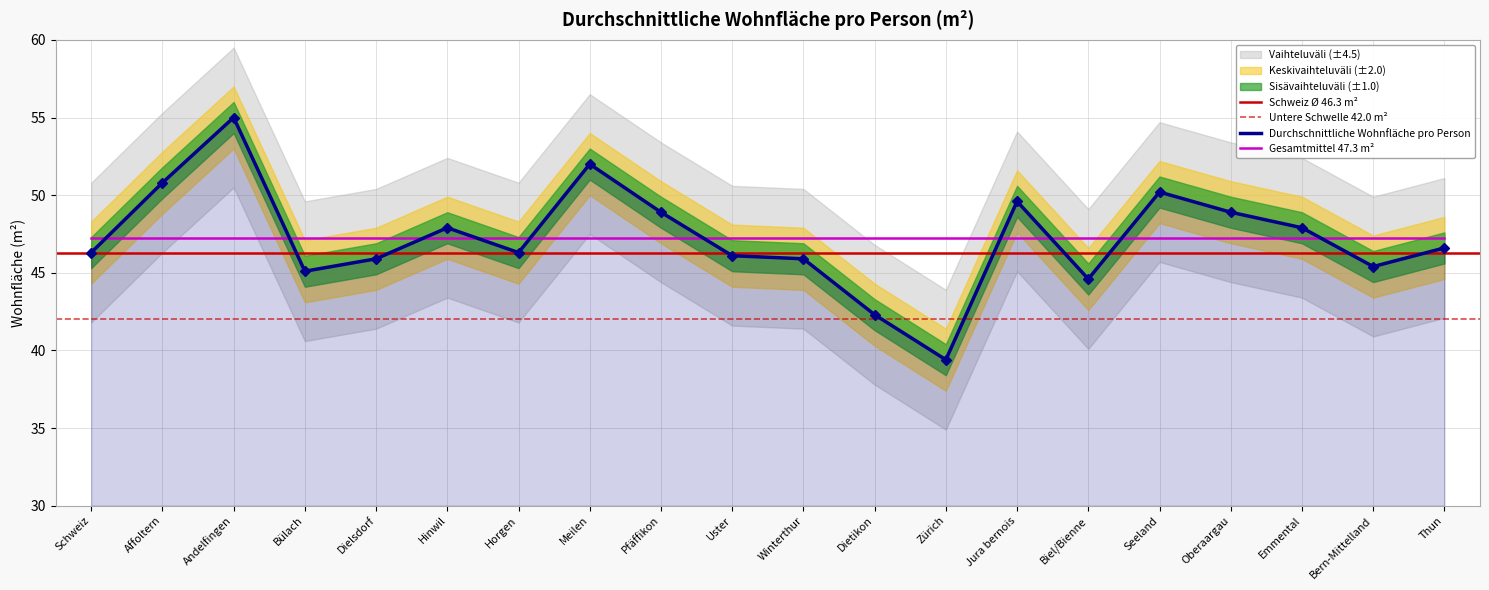

True or false: the data has more than 2 interior local peaks.

True